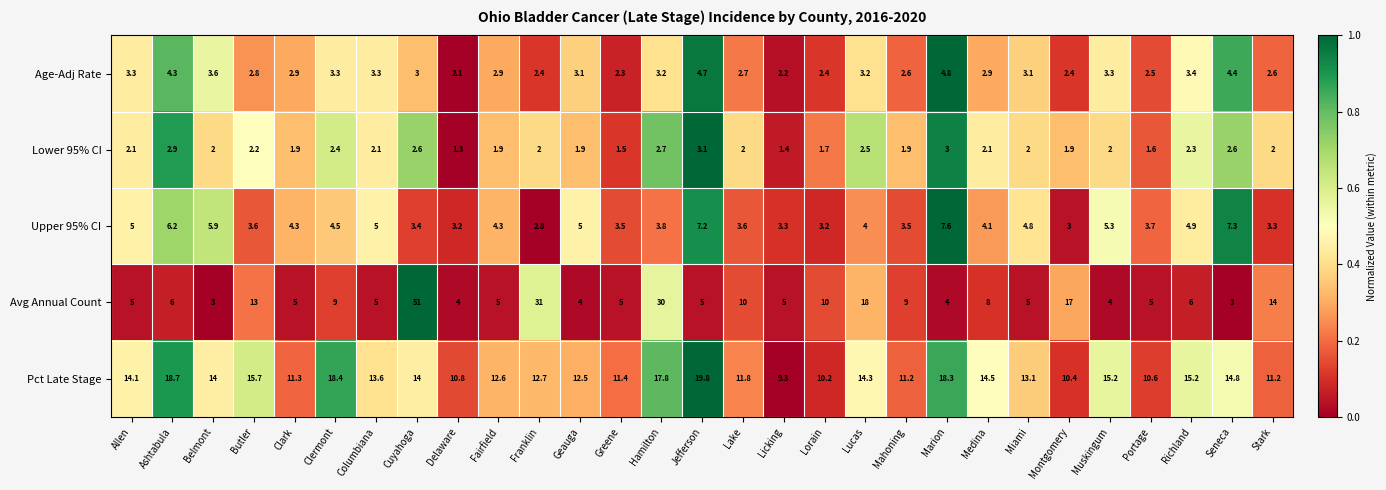

At Belmont, list the series in order from largest to smallest.

Pct Late Stage, Upper 95% CI, Age-Adj Rate, Avg Annual Count, Lower 95% CI